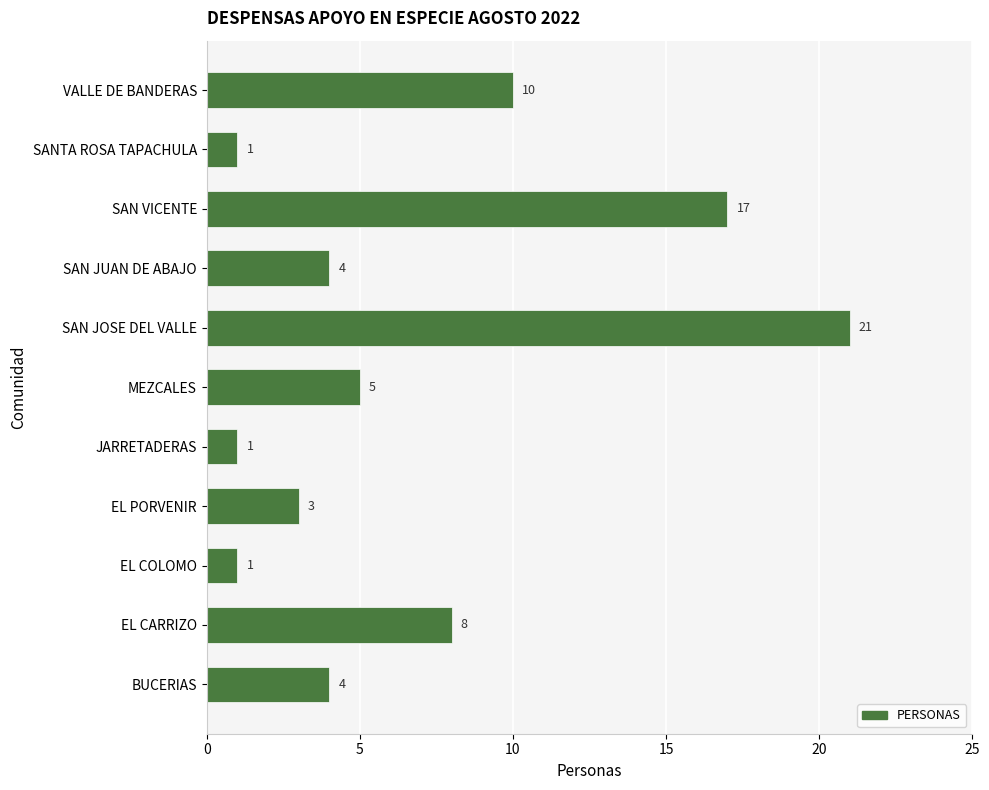

What is the greatest value displayed?

21